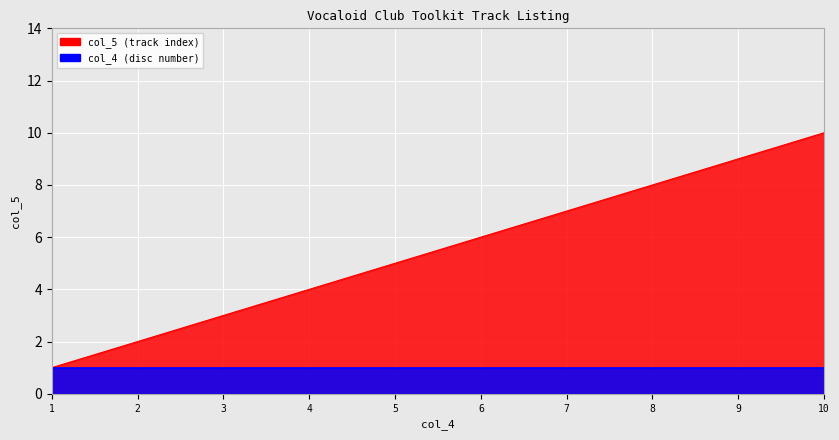

What is the ratio of the value at 6 to the value at 1?

6.0